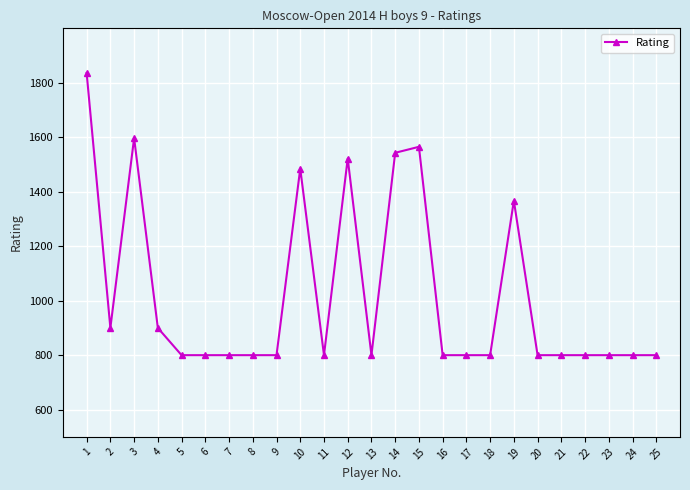

Is it true that the value at 3 is 2602?

False